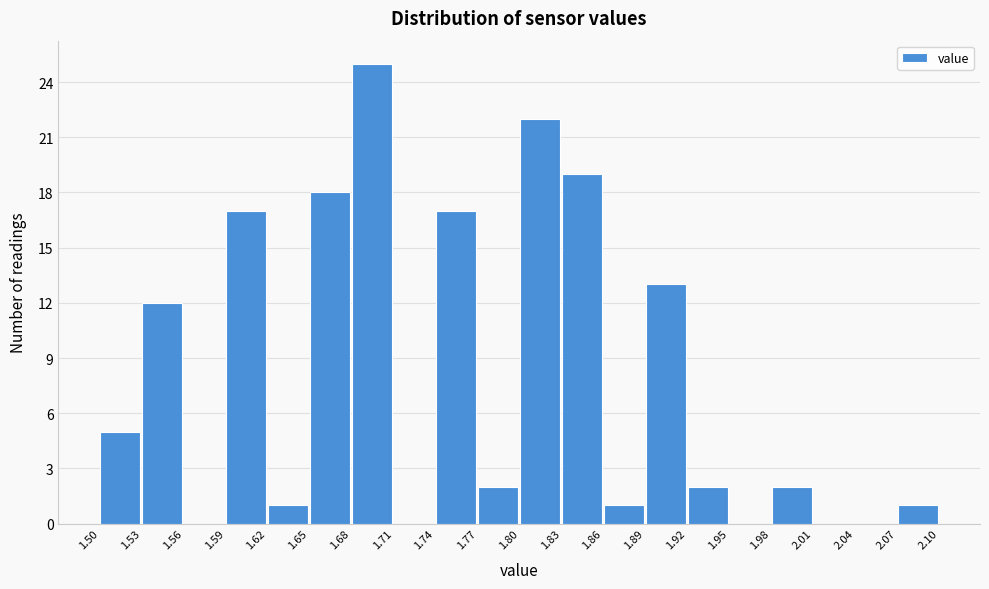

Reading left to right, list every bar in this chart as the range it spans on the x-axis followed by its height. The values are not printed on the chart, so give them approximately, as read against the axis.

1.50 to 1.53: 5
1.53 to 1.56: 12
1.56 to 1.59: 0
1.59 to 1.62: 17
1.62 to 1.65: 1
1.65 to 1.68: 18
1.68 to 1.71: 25
1.71 to 1.74: 0
1.74 to 1.77: 17
1.77 to 1.80: 2
1.80 to 1.83: 22
1.83 to 1.86: 19
1.86 to 1.89: 1
1.89 to 1.92: 13
1.92 to 1.95: 2
1.95 to 1.98: 0
1.98 to 2.01: 2
2.01 to 2.04: 0
2.04 to 2.07: 0
2.07 to 2.10: 1